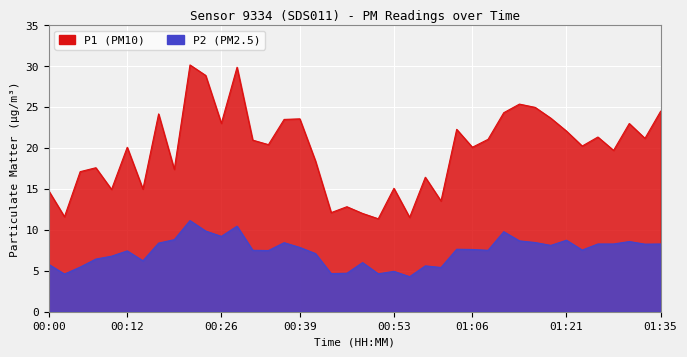

True or false: P1 and P2 cross at least once.

False